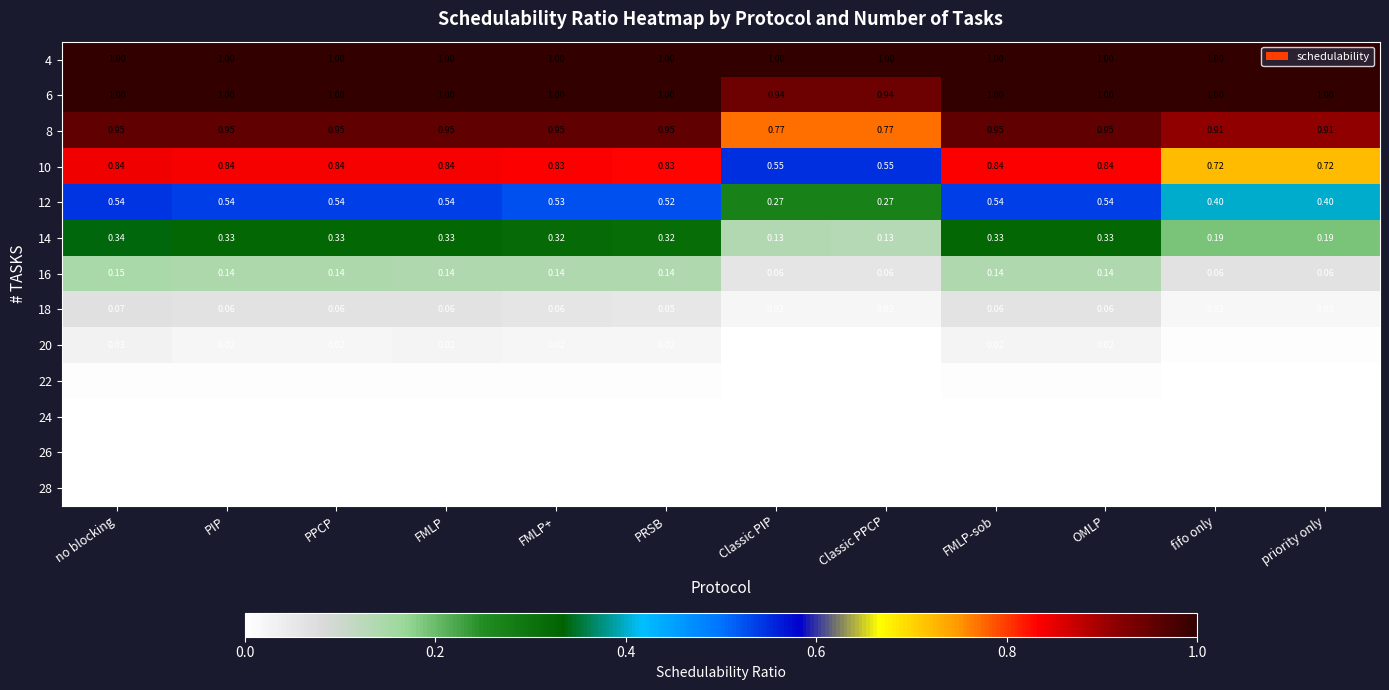

At how many categories does at least one series exceed 0?

12